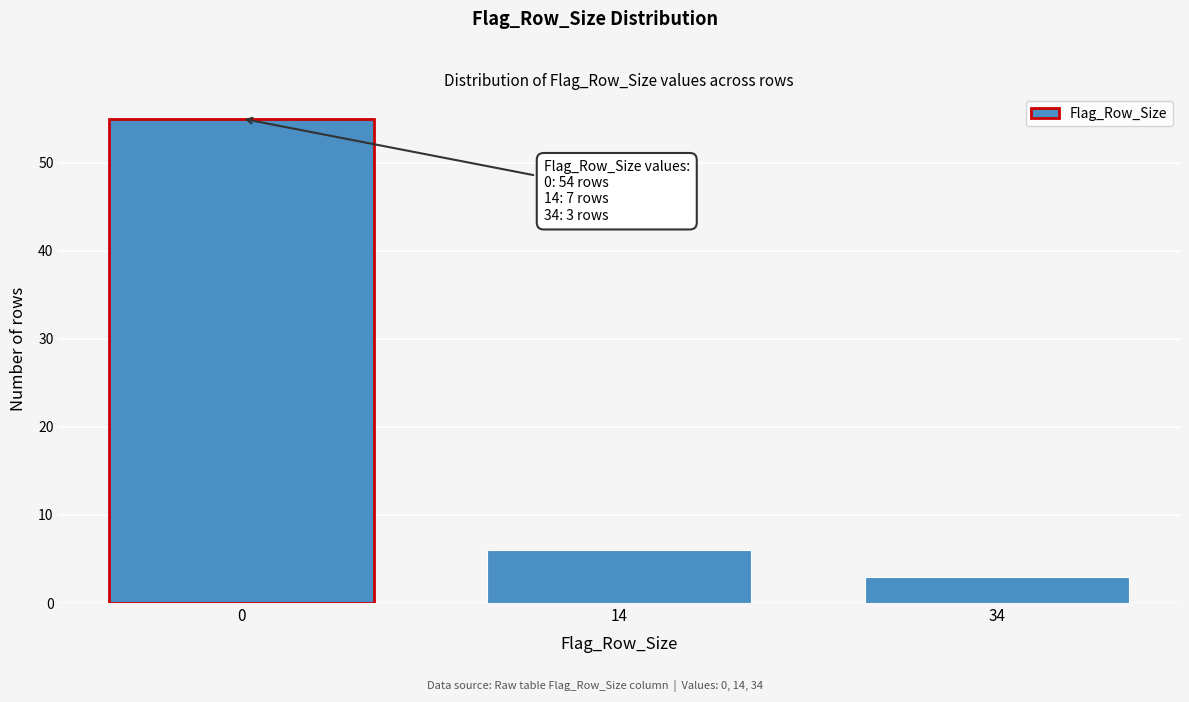

Reading left to right, extract all data points from this chart.

55	6	3